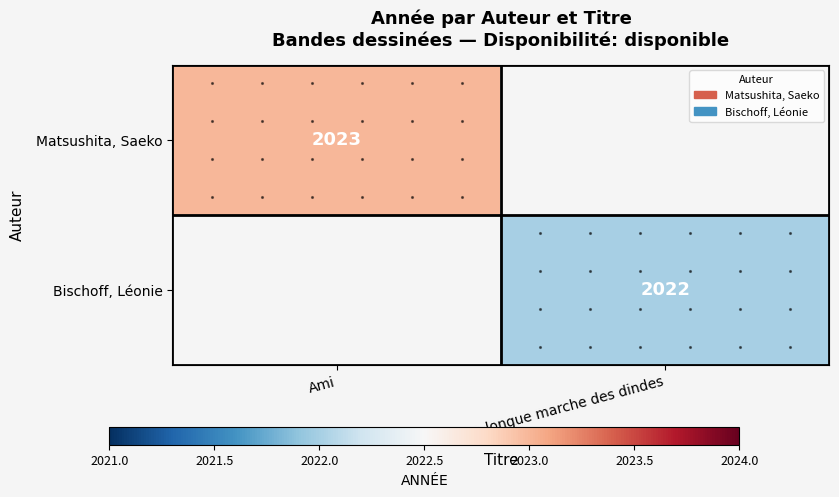

How many data points does each series have?

2